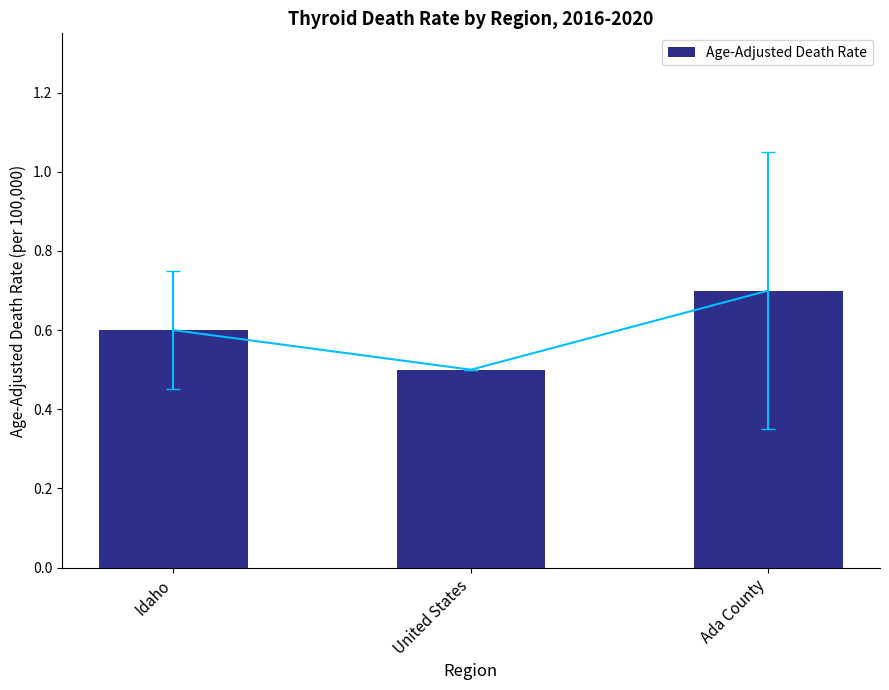

What position from the left is United States?

2